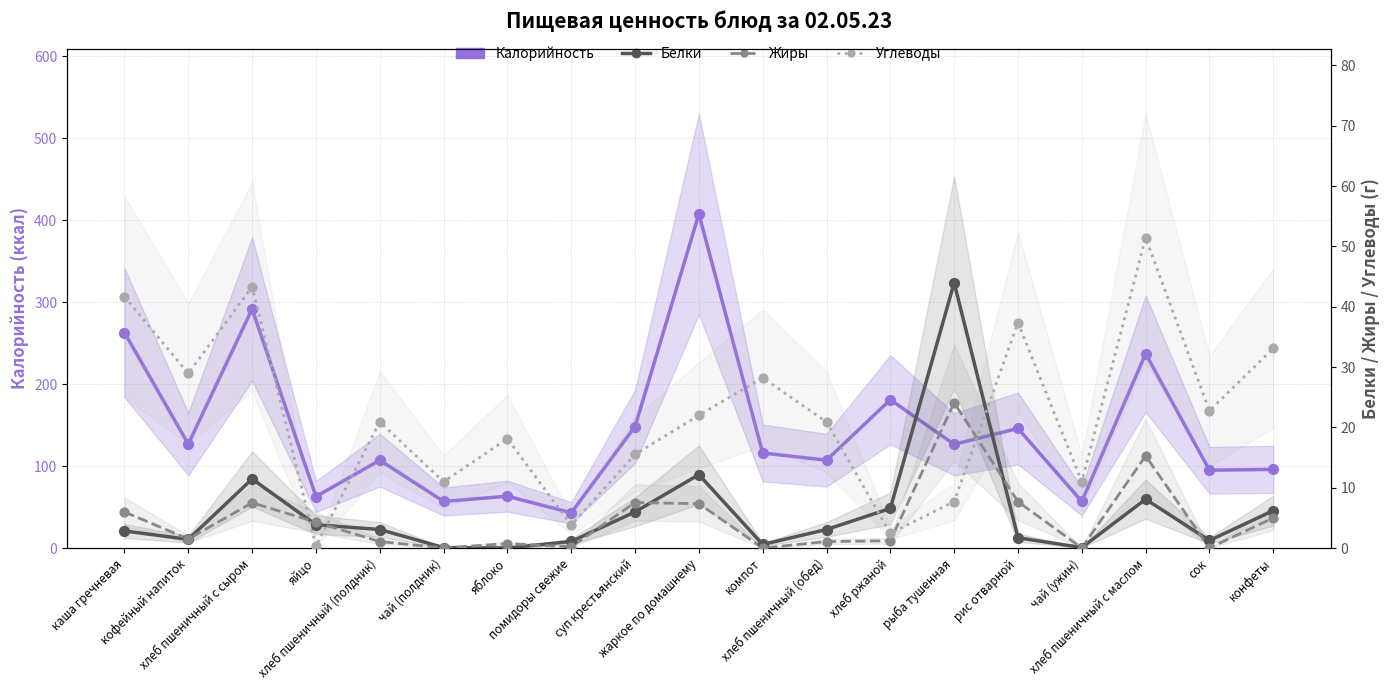

Which series contains the highest Y value?

Калорийность